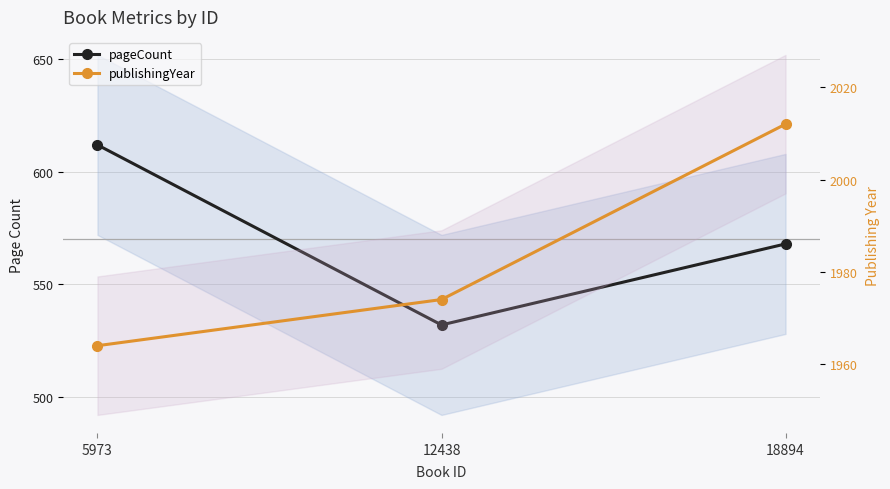

What is the difference between the maximum and minimum values in the publishingYear series?

48